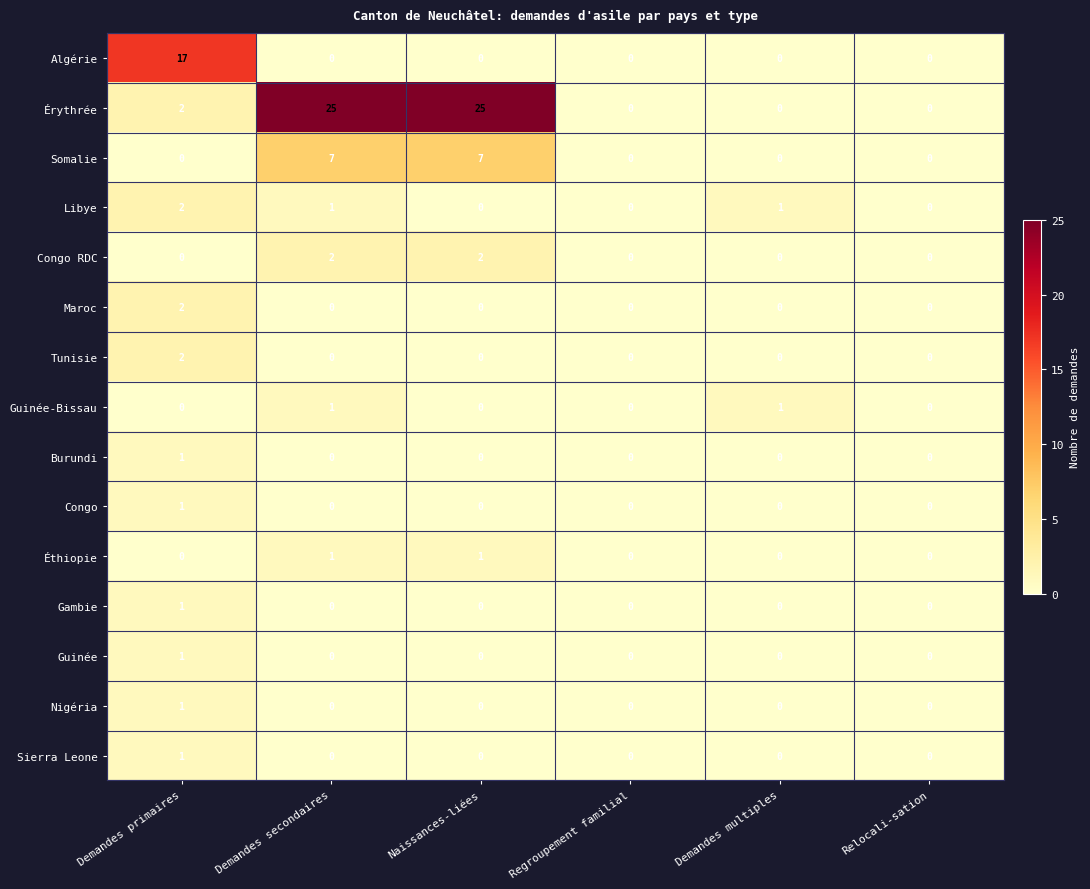

At which category is the sum across all series the highest?

Demandes secondaires